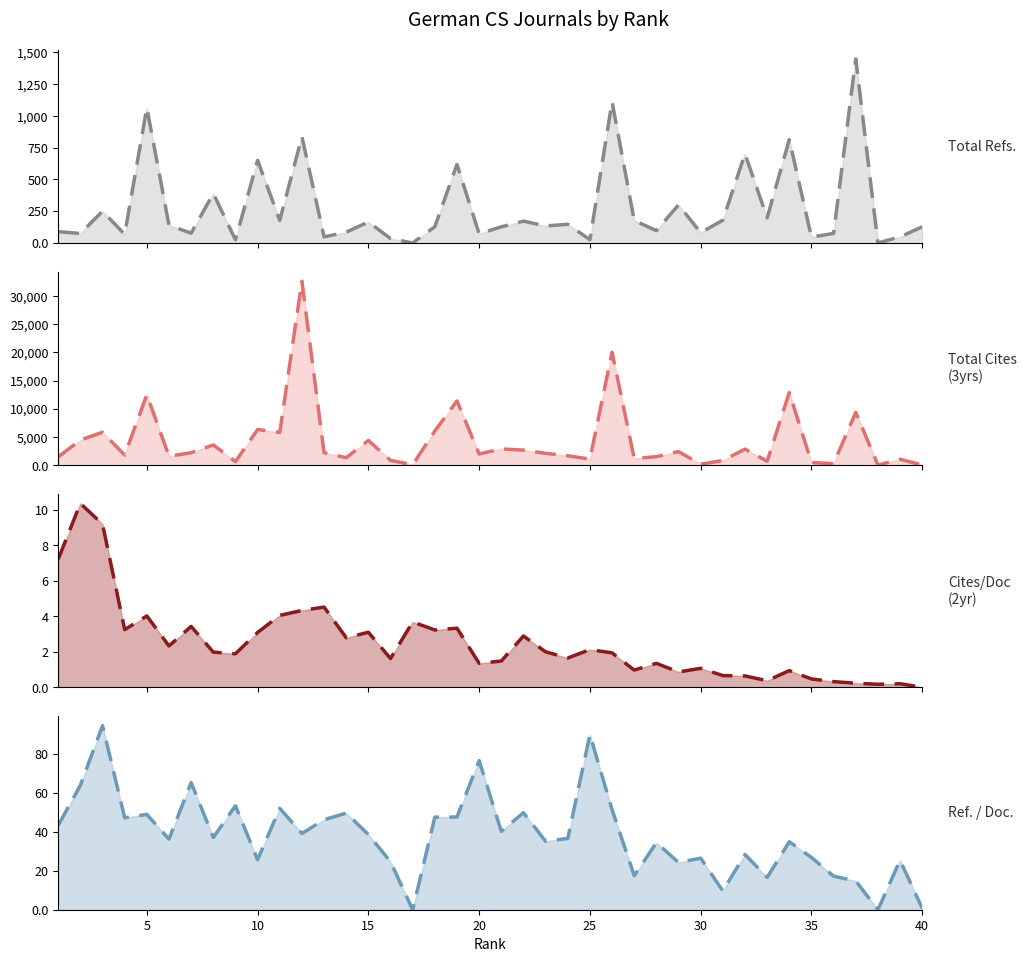

Is it true that Ref. / Doc. curve equals 5.9 at 35?

False